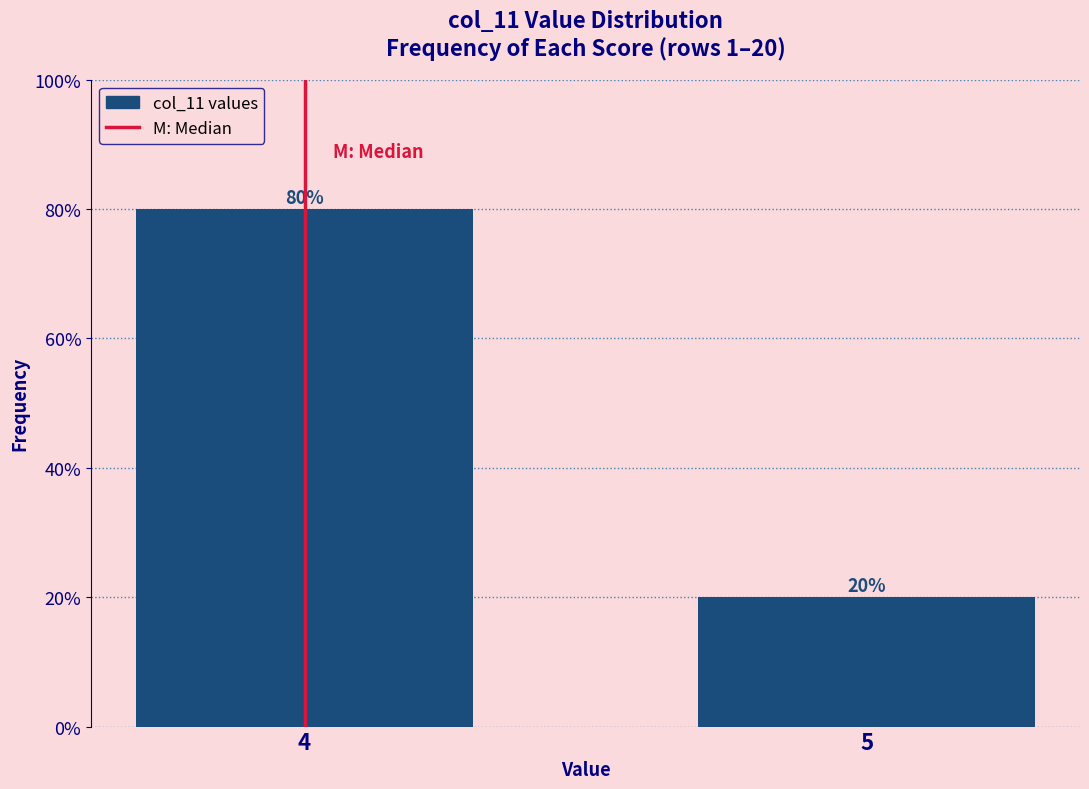

Reading left to right, extract all data points from this chart.

80	20